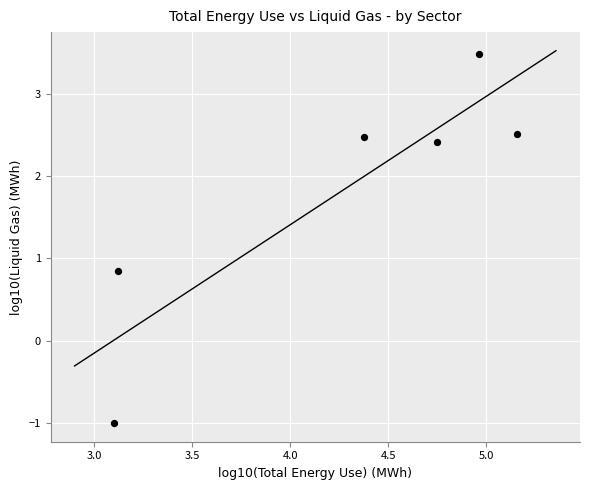

What Y value in the scatter plot is closest to 1?

0.8